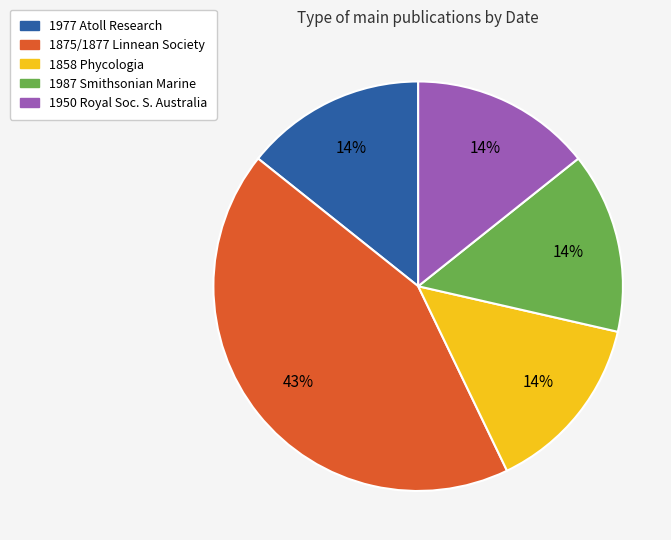

Is there a majority slice in this chart?

No